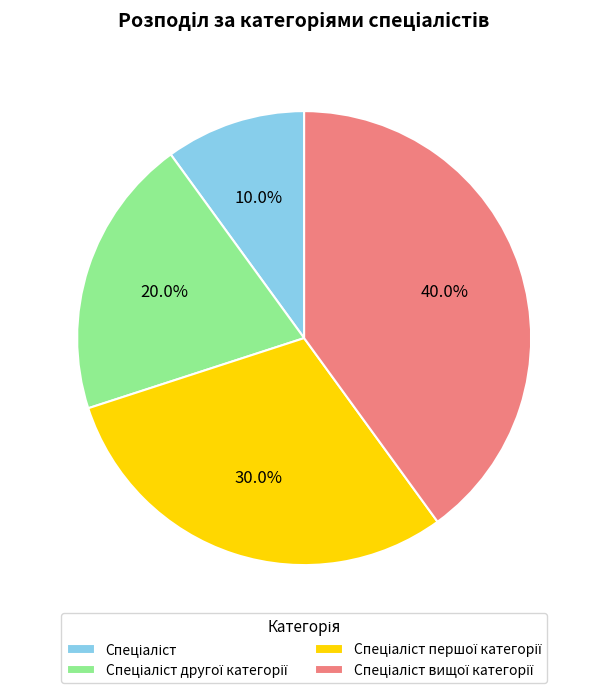

Does any single category account for the majority?

No